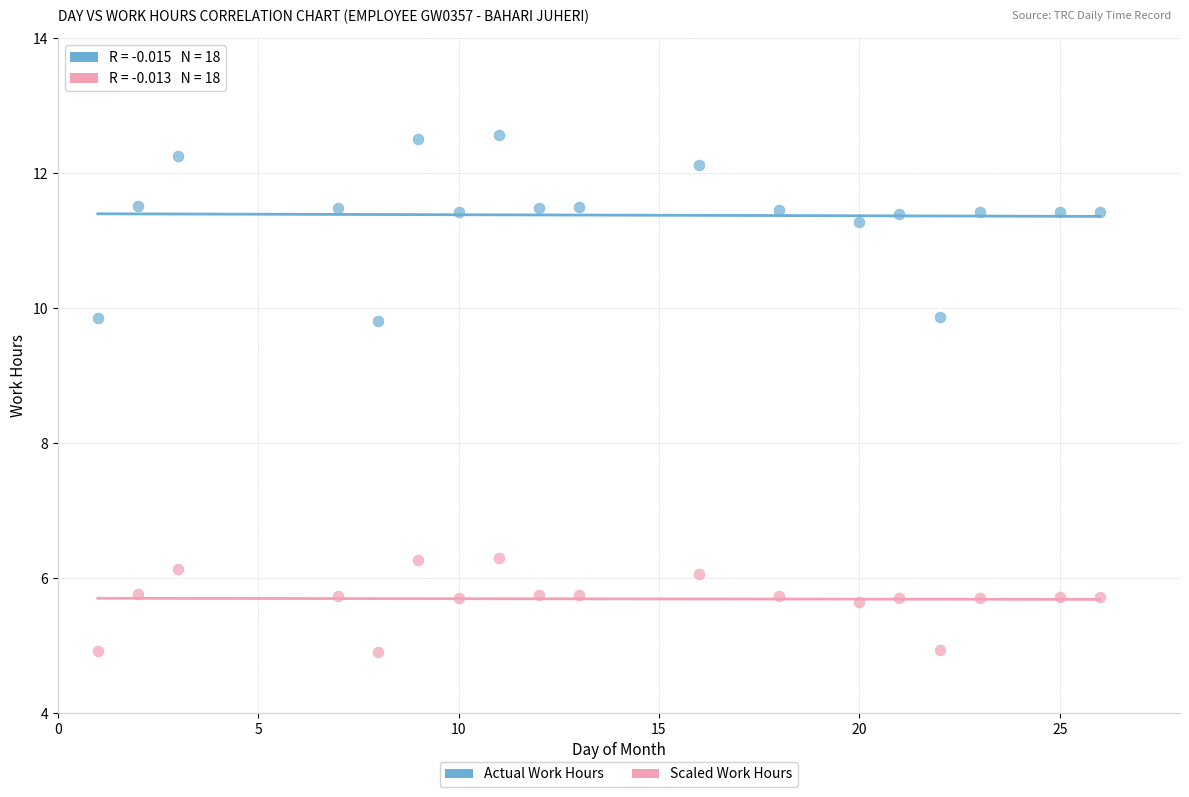

In the Actual Work Hours series, what Y value is closest to 11?

11.3